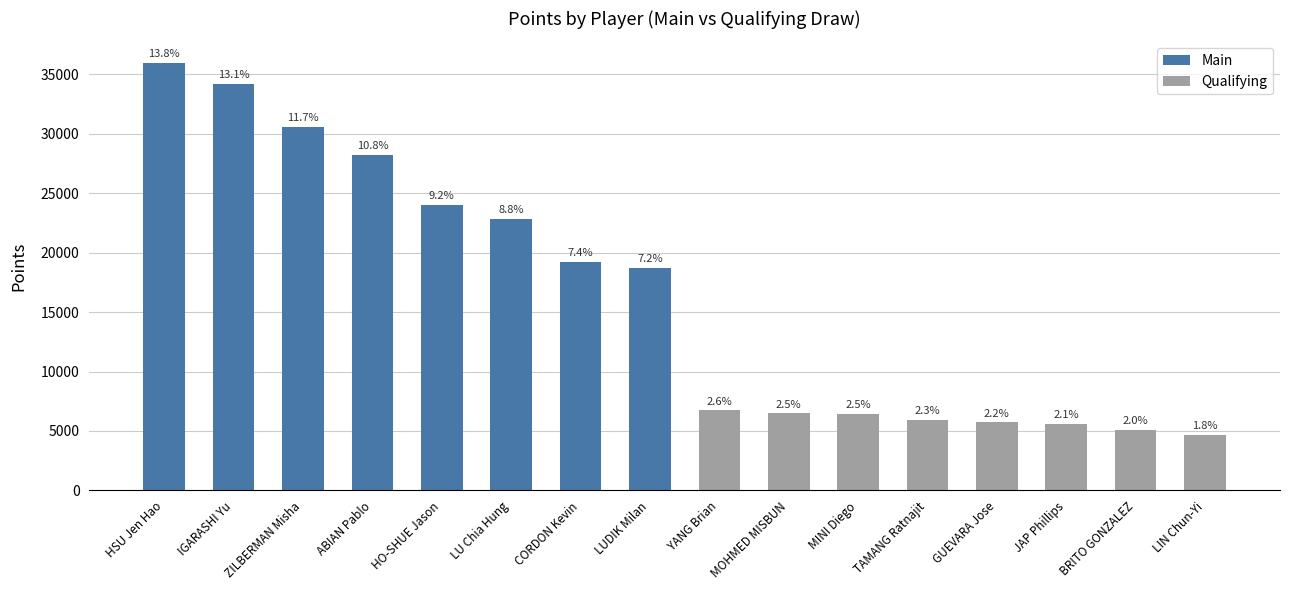

Rank the series by their average value, from lowest to highest.

Qualifying, Main